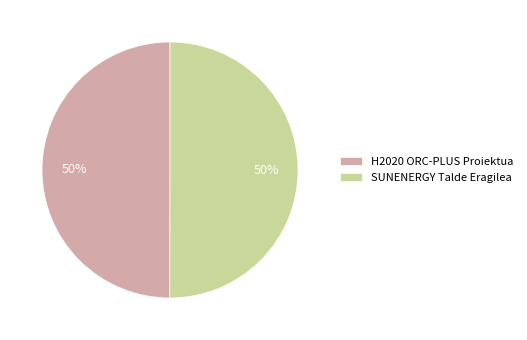

Is it true that H2020 ORC-PLUS Proiektua is 50% of the pie?

True